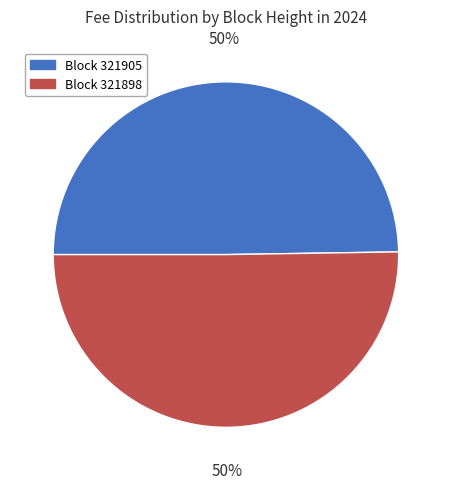

To the nearest percent, what is the average slice percentage?

50%